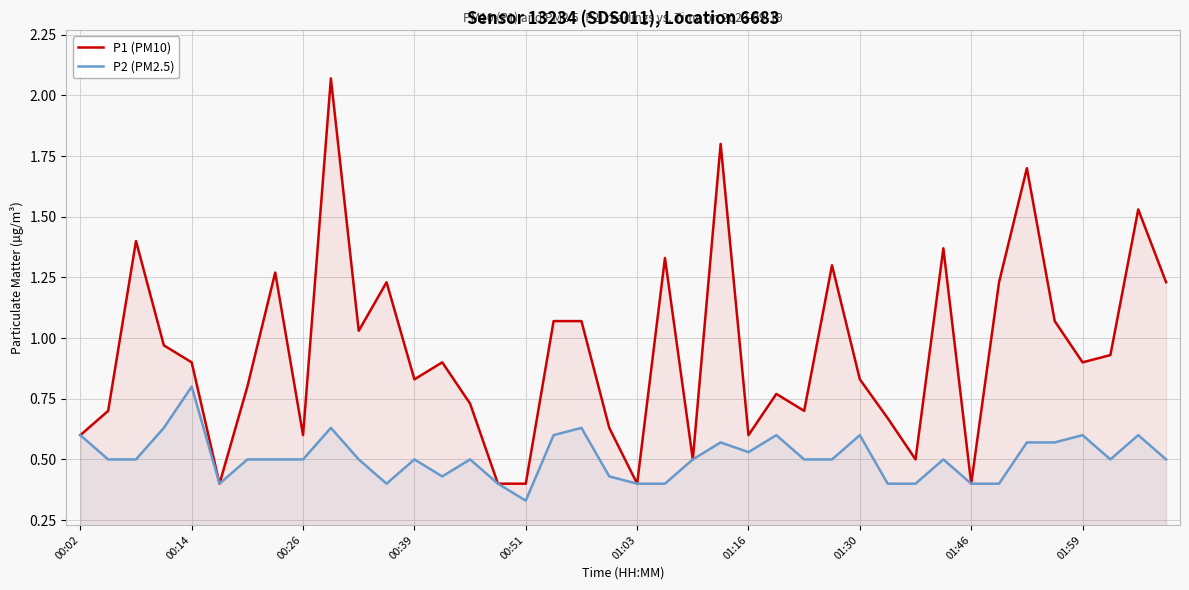

True or false: P1 (PM10) and P2 (PM2.5) cross at least once.

False